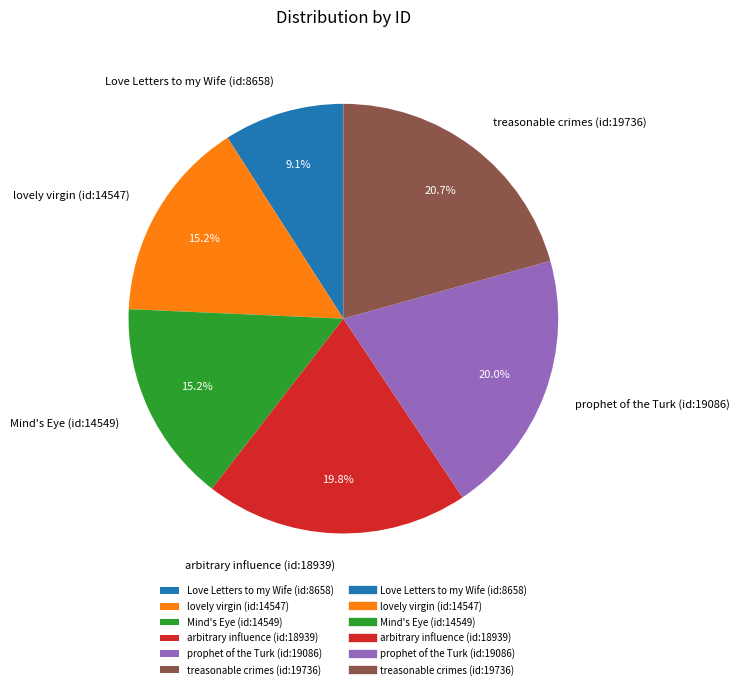

How many slices are in this pie chart?

6